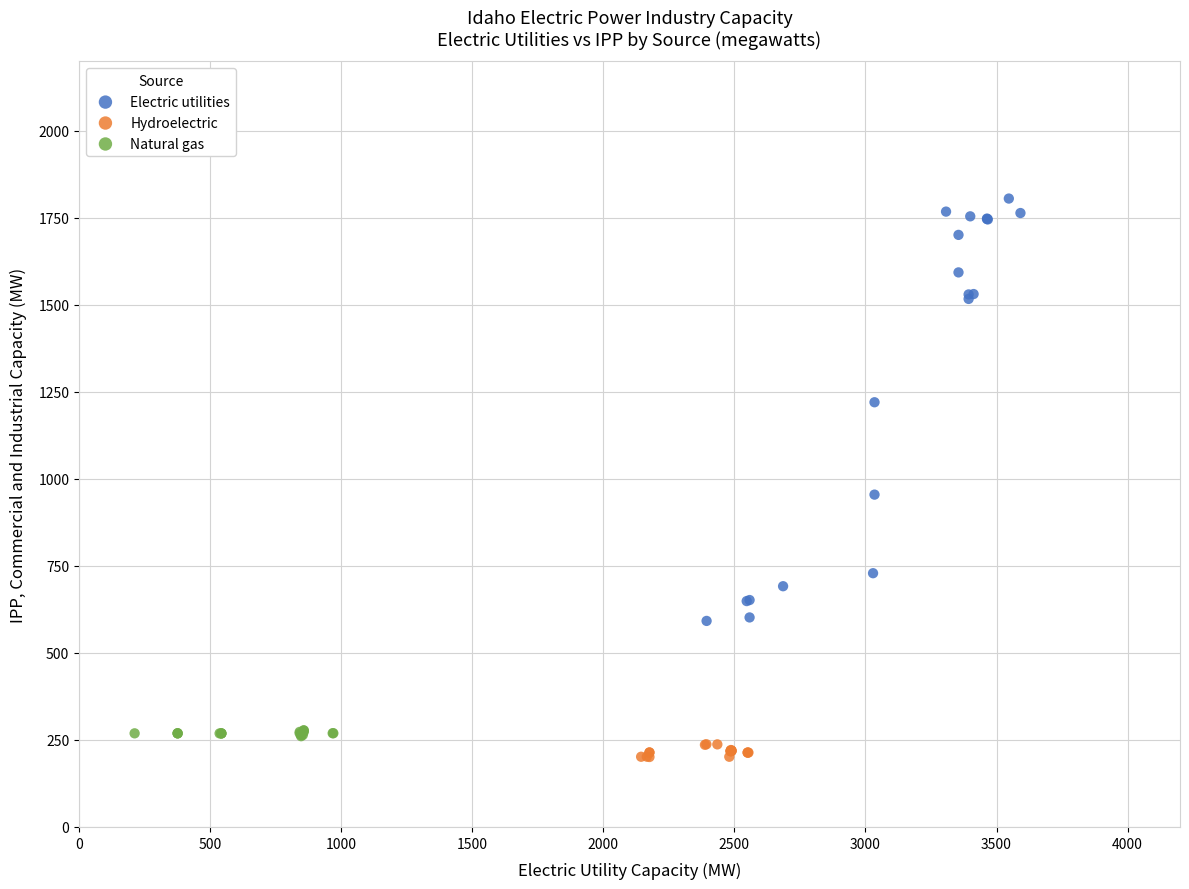

Which series reaches the maximum Y coordinate?

Electric utilities